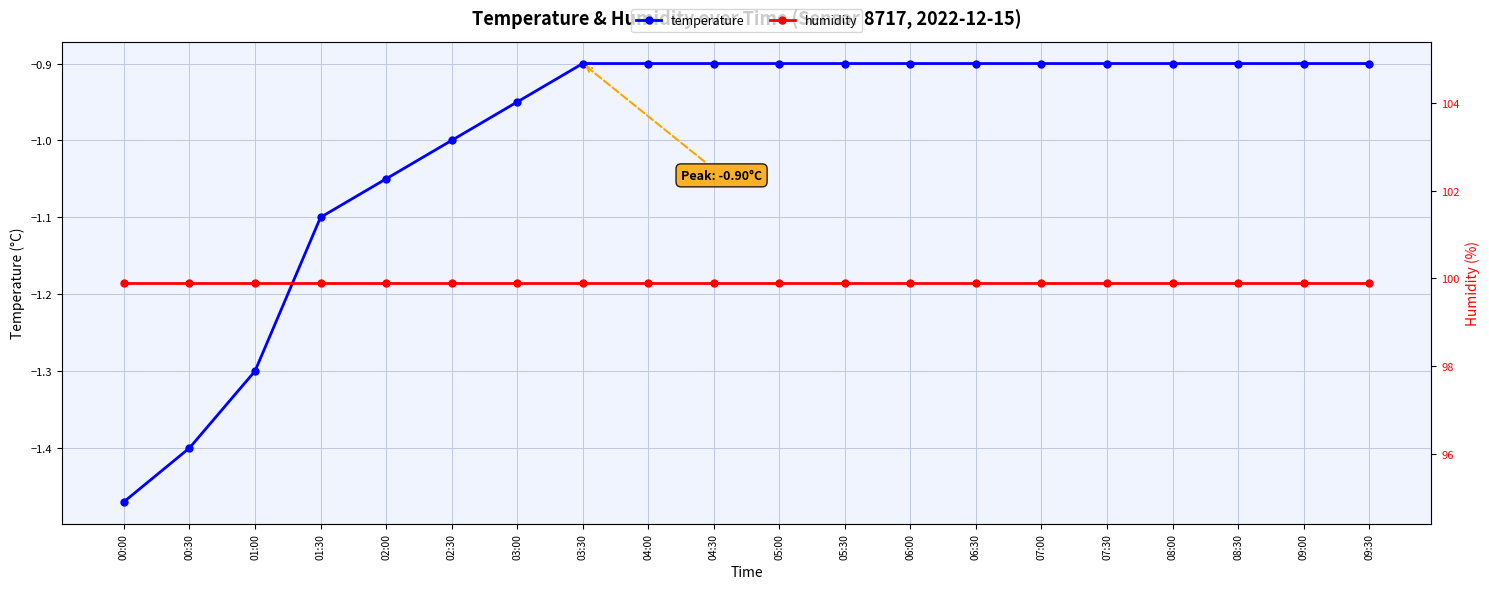

What position from the right is 08:30?

3